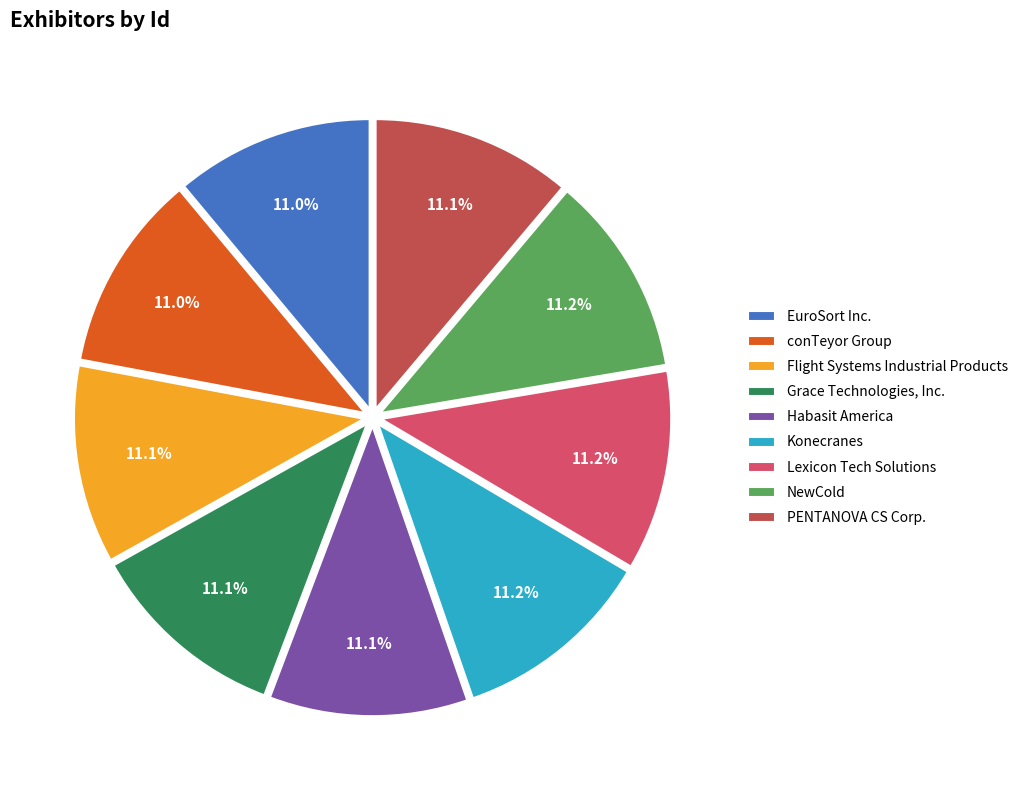

What is the ratio of the value at Habasit America to the value at Lexicon Tech Solutions?

1.0